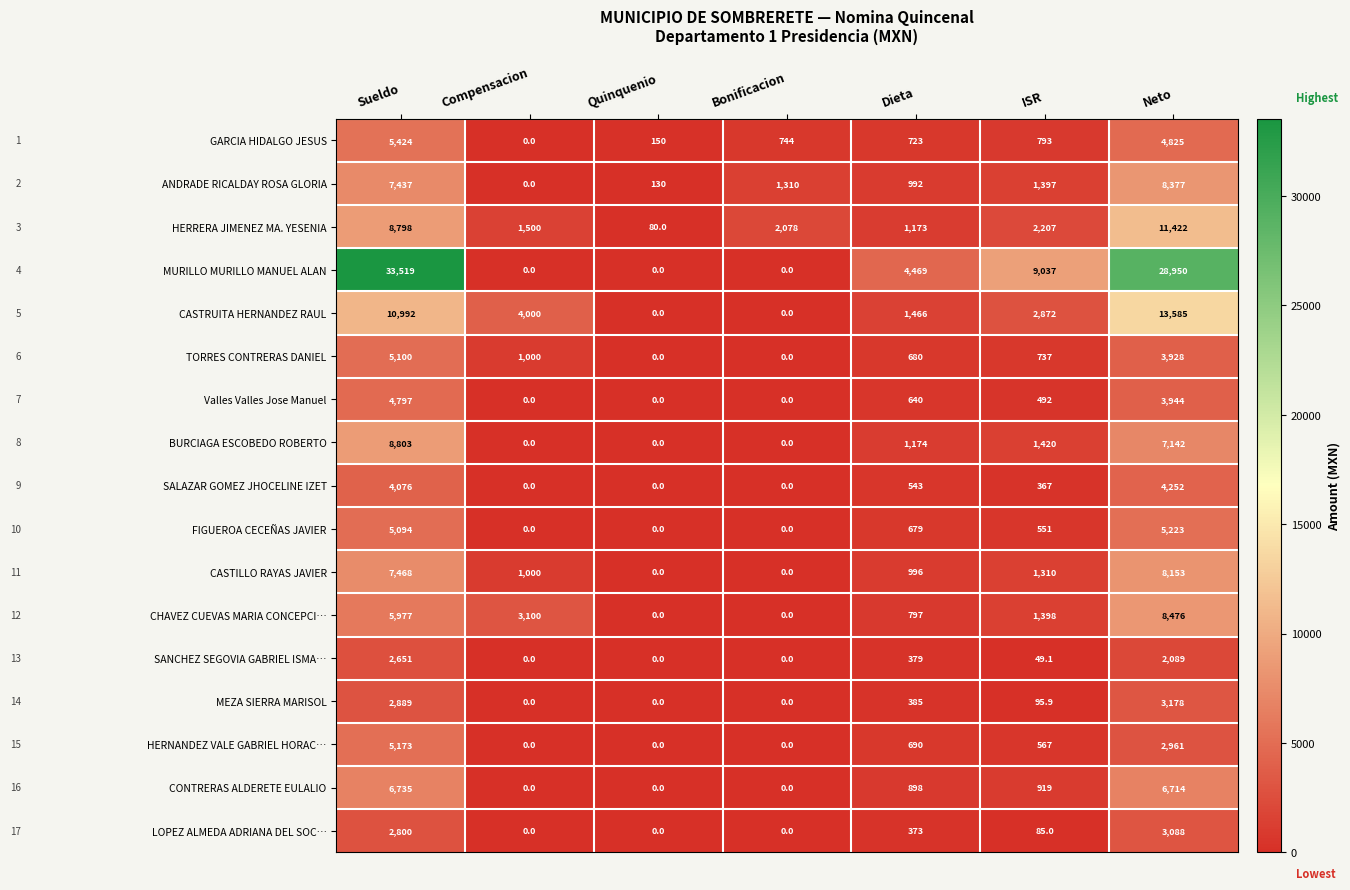

Is it true that CASTILLO RAYAS JAVIER equals 0.0 at Quinquenio?

True